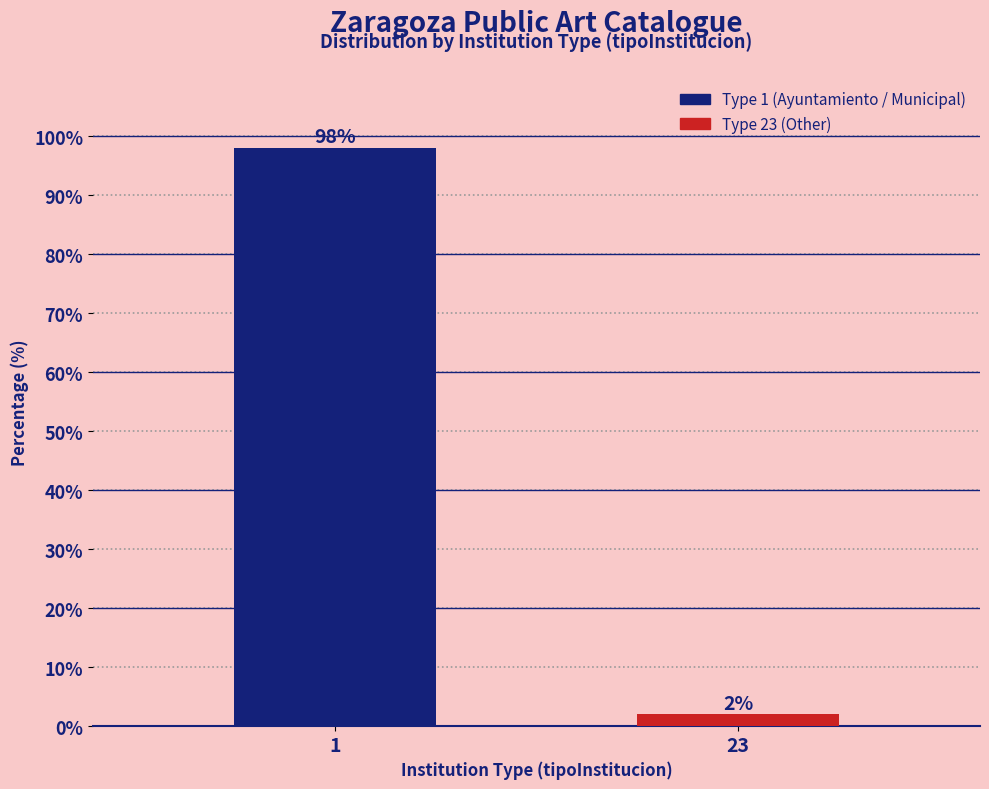

Reading left to right, list all the values displayed in this chart.

98	2